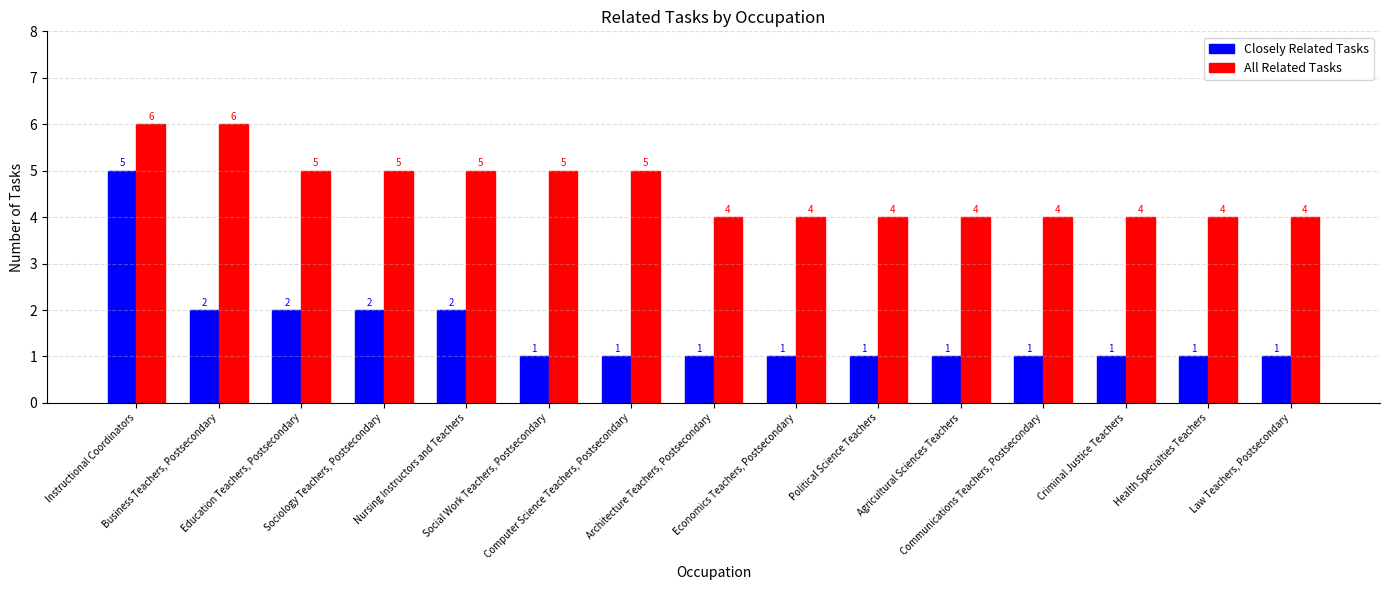

Reading left to right, list all the values displayed in this chart.

Closely Related Tasks: 5	2	2	2	2	1	1	1	1	1	1	1	1	1	1
All Related Tasks: 6	6	5	5	5	5	5	4	4	4	4	4	4	4	4